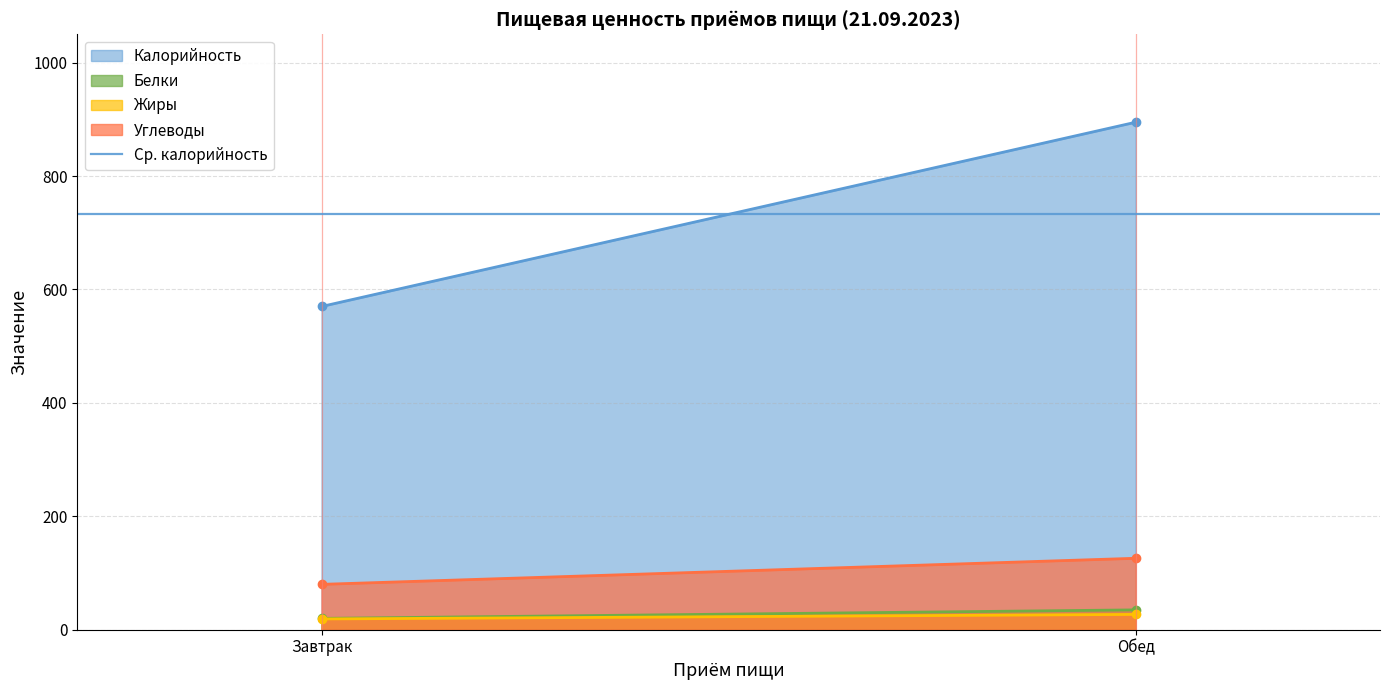

Which series has the largest total across all categories?

Калорийность